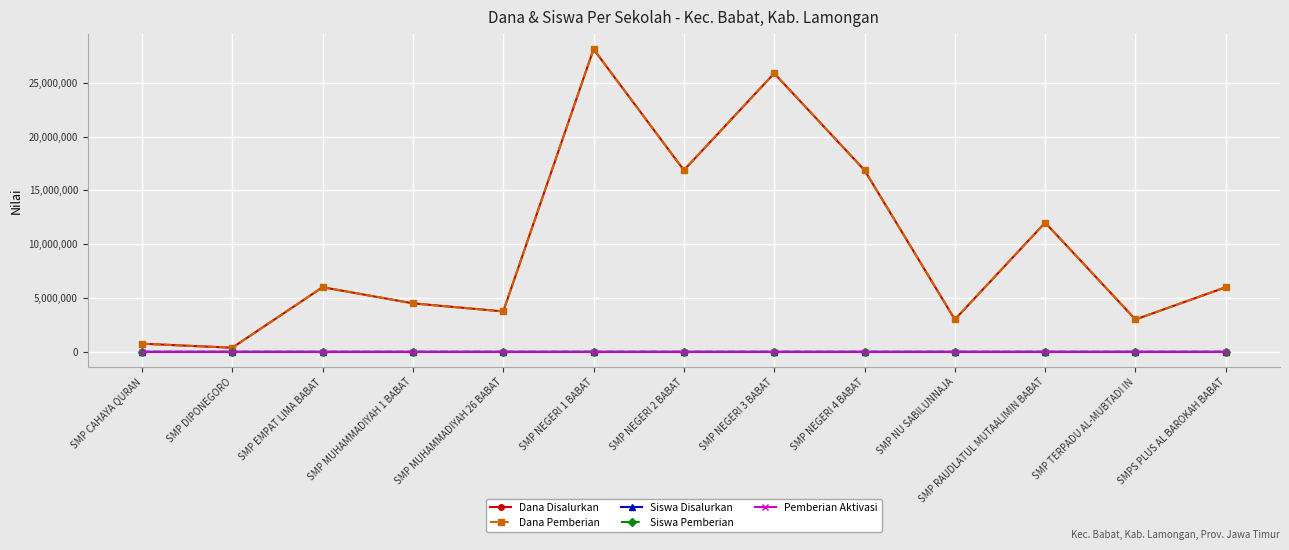

The Dana Pemberian series shows 3750000 at SMP MUHAMMADIYAH 26 BABAT. True or false?

True